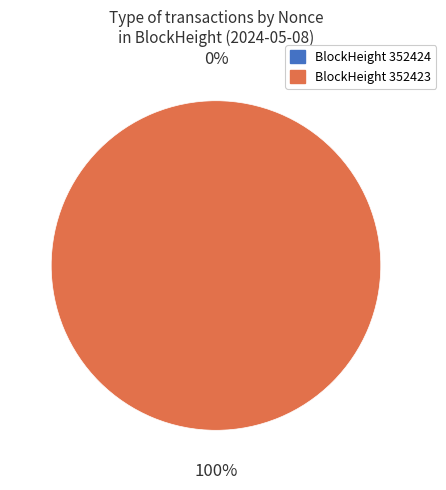

The 352423 slice represents 99% of the pie. True or false?

False